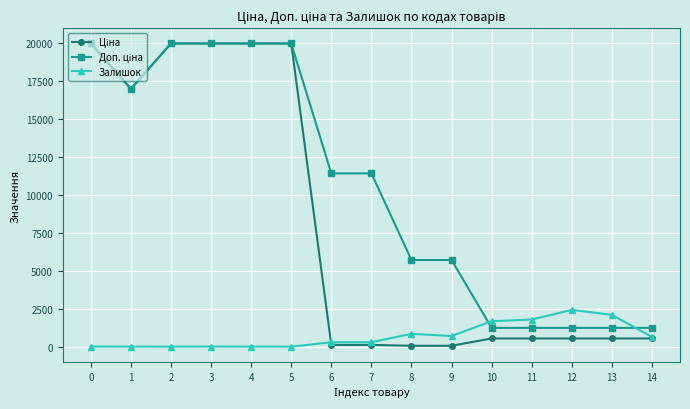

Reading left to right, what are all the values shown in this chart?

Ціна: 0=19964.2	1=16976.3	2=19964.2	3=19964.2	4=19964.2	5=19964.2	6=114.1	7=114.1	8=57.0	9=57.0	10=539.0	11=539.0	12=539.0	13=539.0	14=539.0
Доп. ціна: 0=19964.2	1=16976.3	2=19964.2	3=19964.2	4=19964.2	5=19964.2	6=11410.0	7=11410.0	8=5705.0	9=5705.0	10=1235.4	11=1235.4	12=1235.4	13=1235.4	14=1235.4
Залишок: 0=7.0	1=2.0	2=0.0	3=5.0	4=3.0	5=0.0	6=289.0	7=290.0	8=845.0	9=698.0	10=1674.0	11=1786.0	12=2419.0	13=2096.0	14=640.0